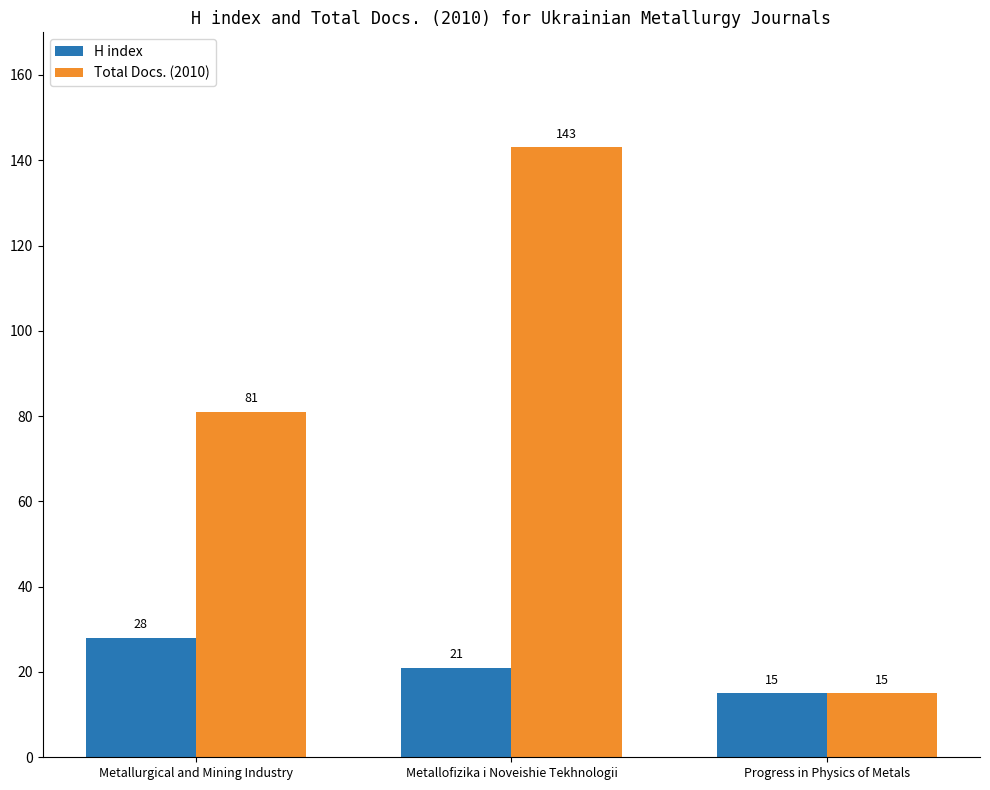

What is the approximate value of Total Docs. (2010) at Metallurgical and Mining Industry?

81